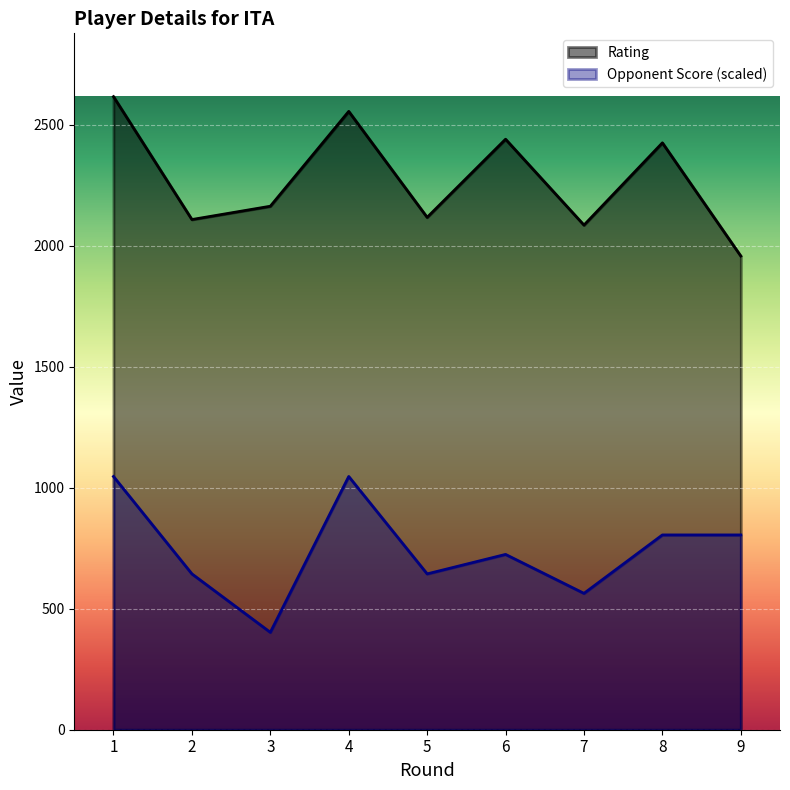

What is the value of the Opponent Score point at the 8th from the left?

805.2